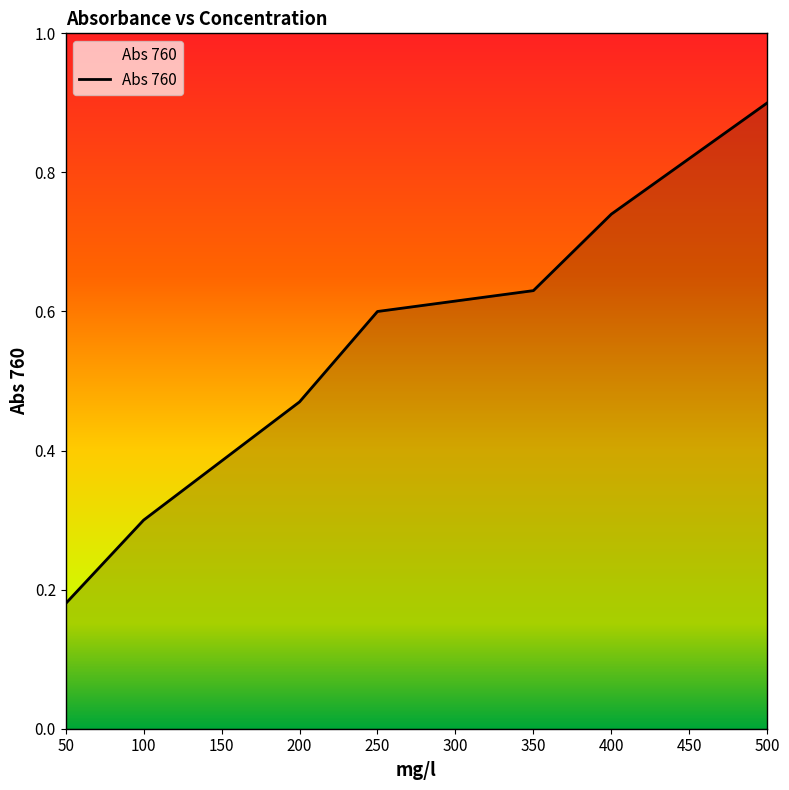

How many distinct data groups are displayed?

1